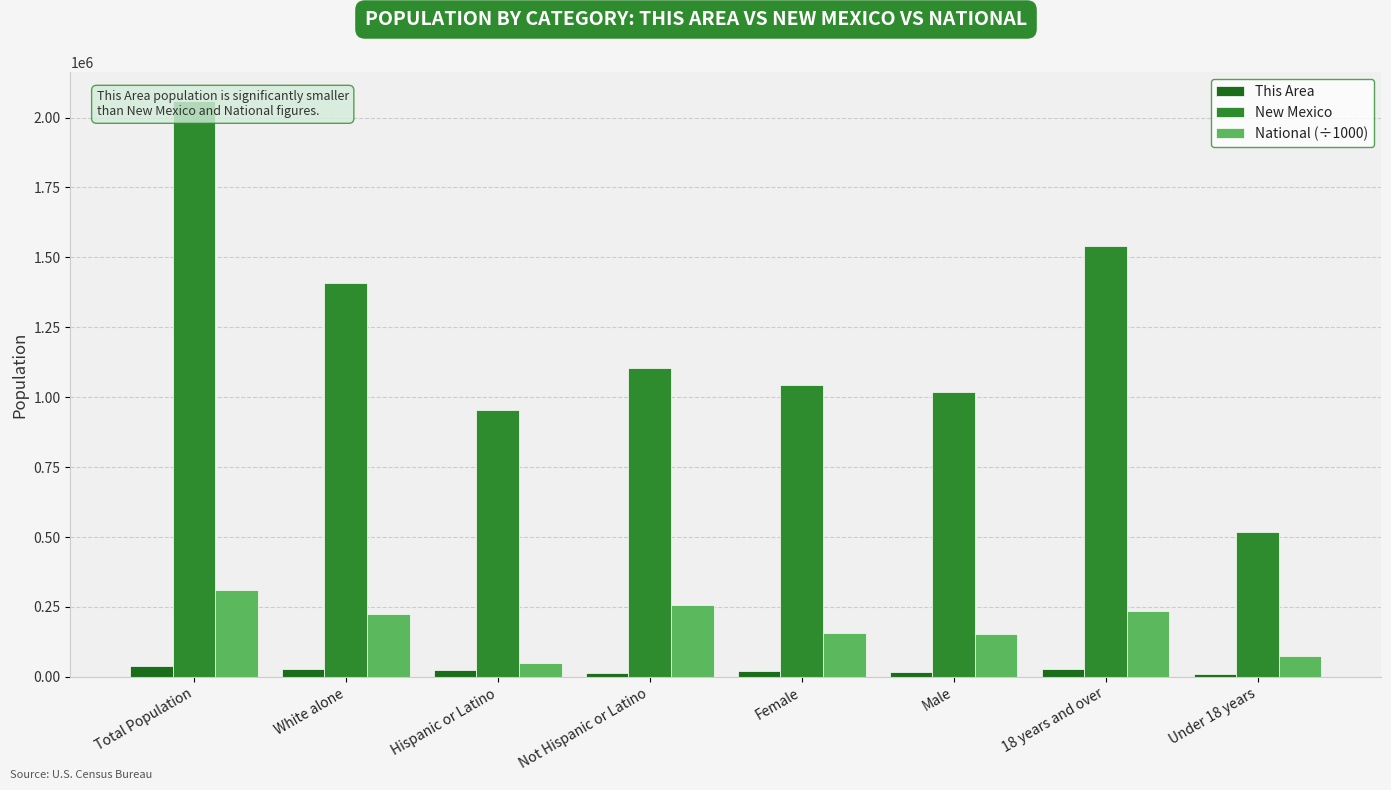

Are the bars horizontal?

No